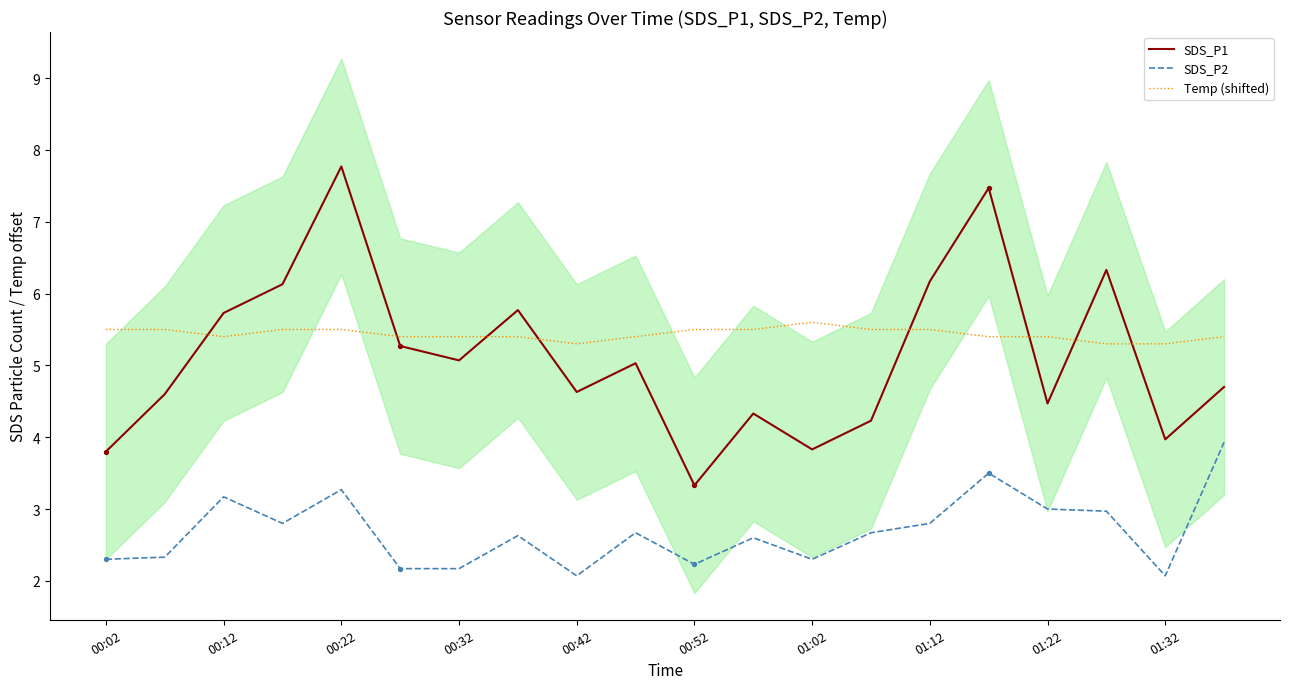

Which series has the largest total across all categories?

Temp (shifted)